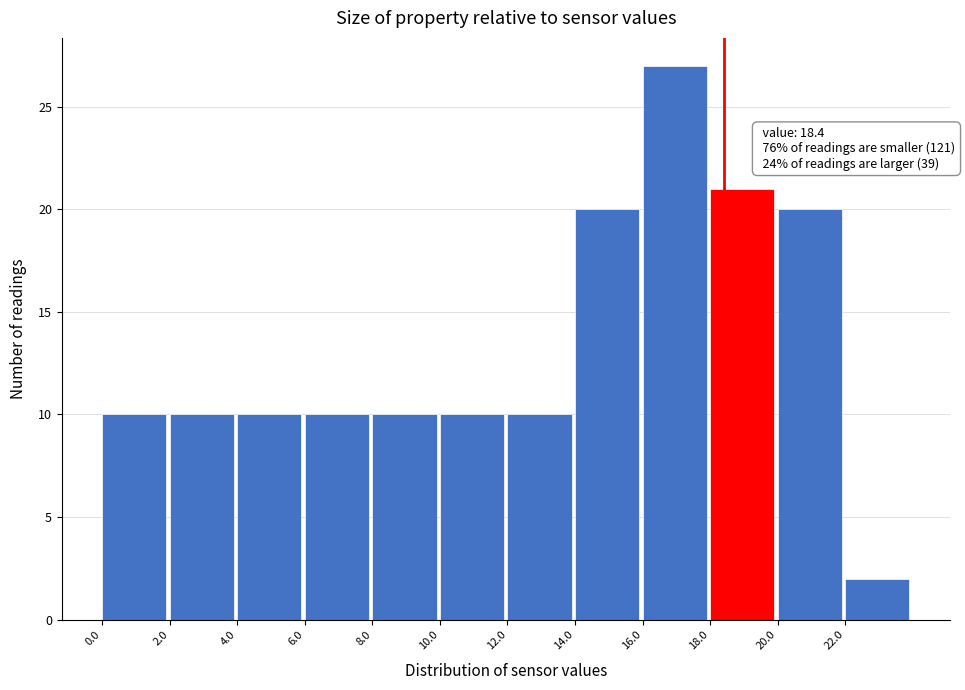

Which range on the x-axis has the tallest bar?

16 to 18